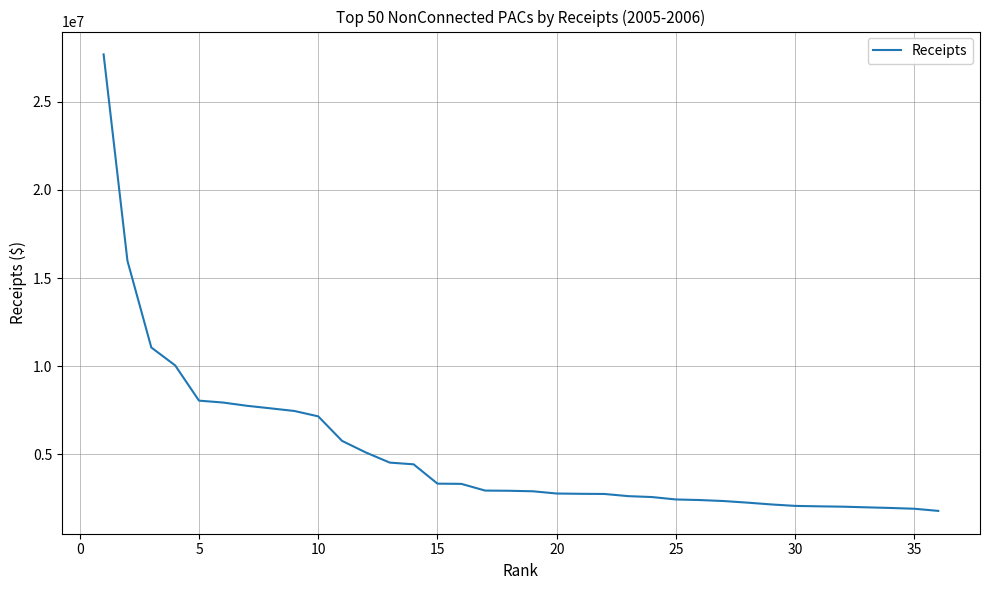

How many lines are shown in the chart?

1